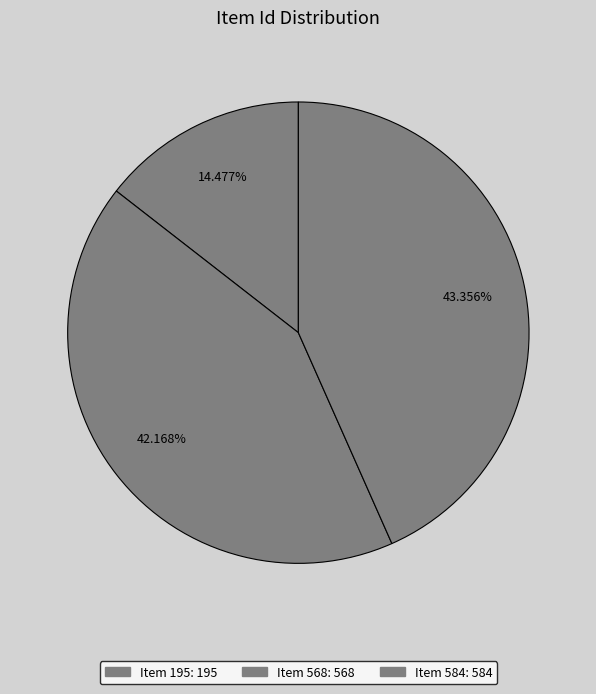

Does any single category account for the majority?

No